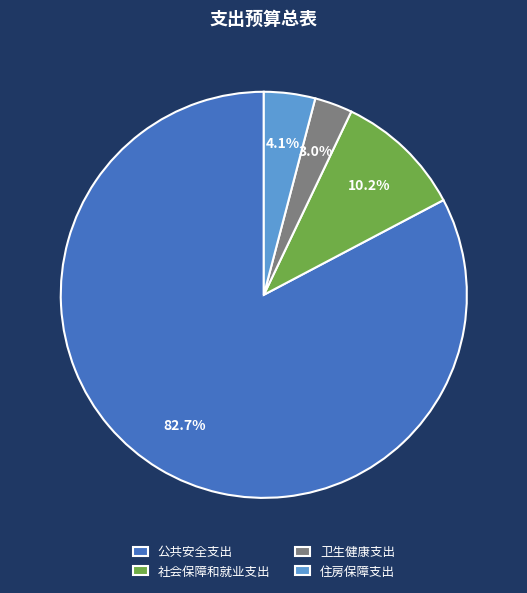

True or false: 公共安全支出 accounts for 70% of the total.

False